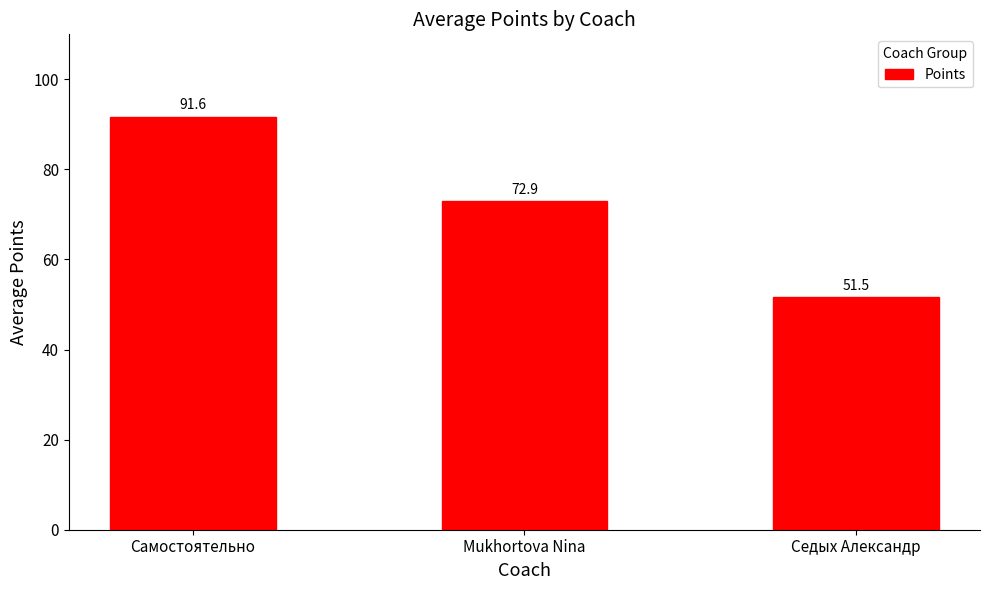

At which label does the data first exceed 72?

Самостоятельно